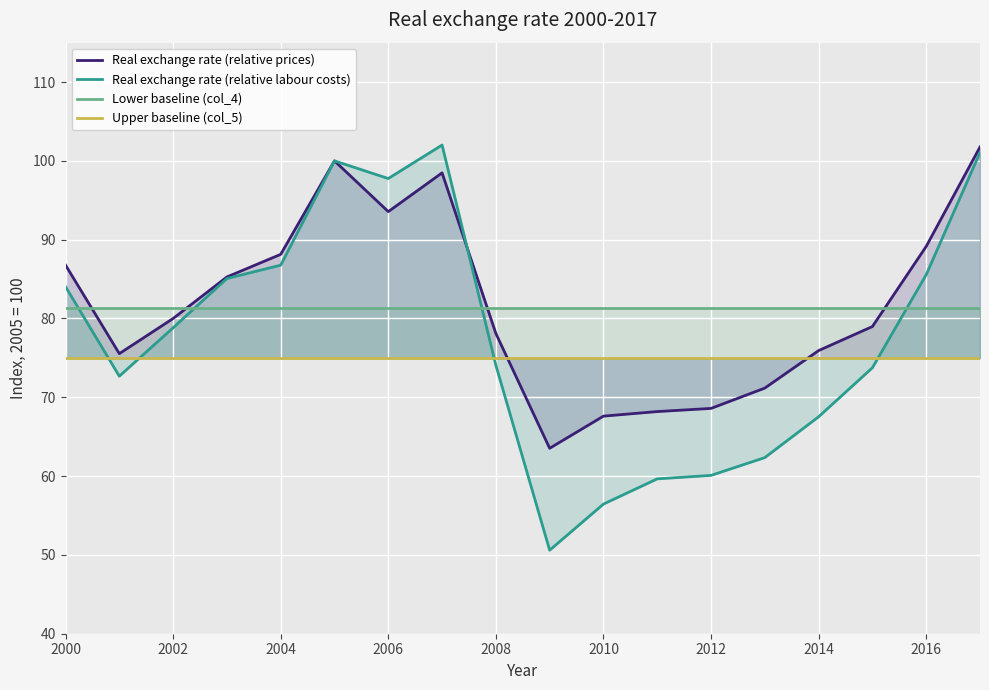

The value of Real exchange rate (relative labour costs) at 2000 is 84.0. True or false?

True